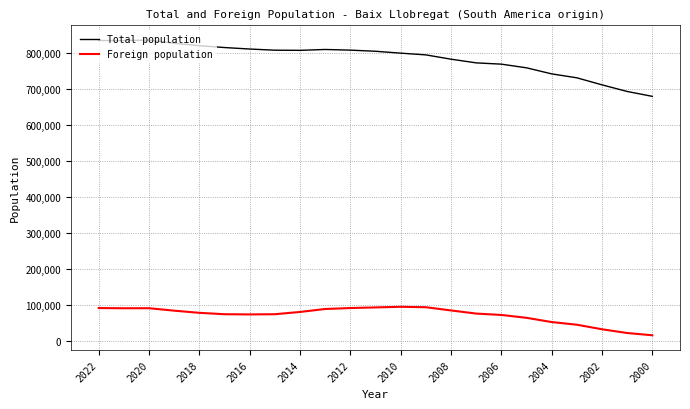

True or false: Foreign population has more than 1 points higher than both neighbors.

True